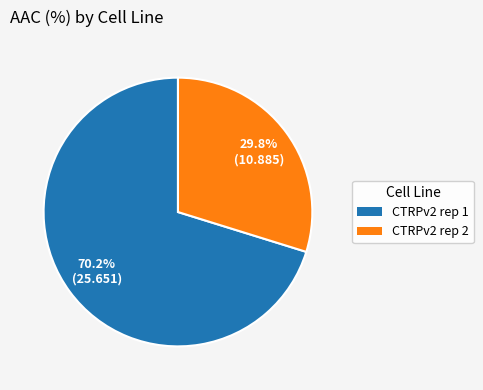

Is there any slice that represents more than half of the pie?

Yes